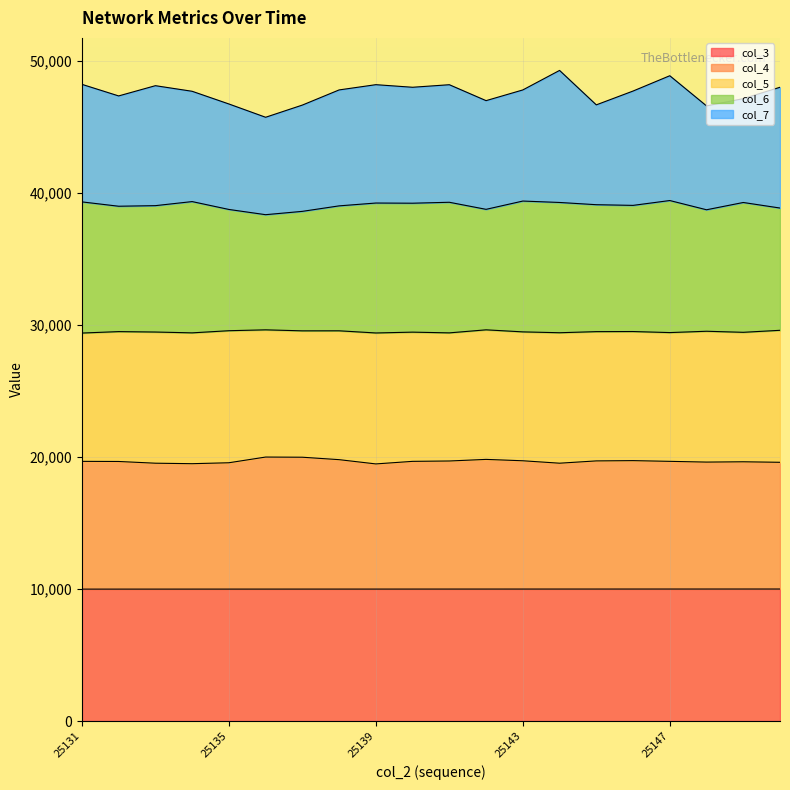

How many lines are shown in the chart?

5